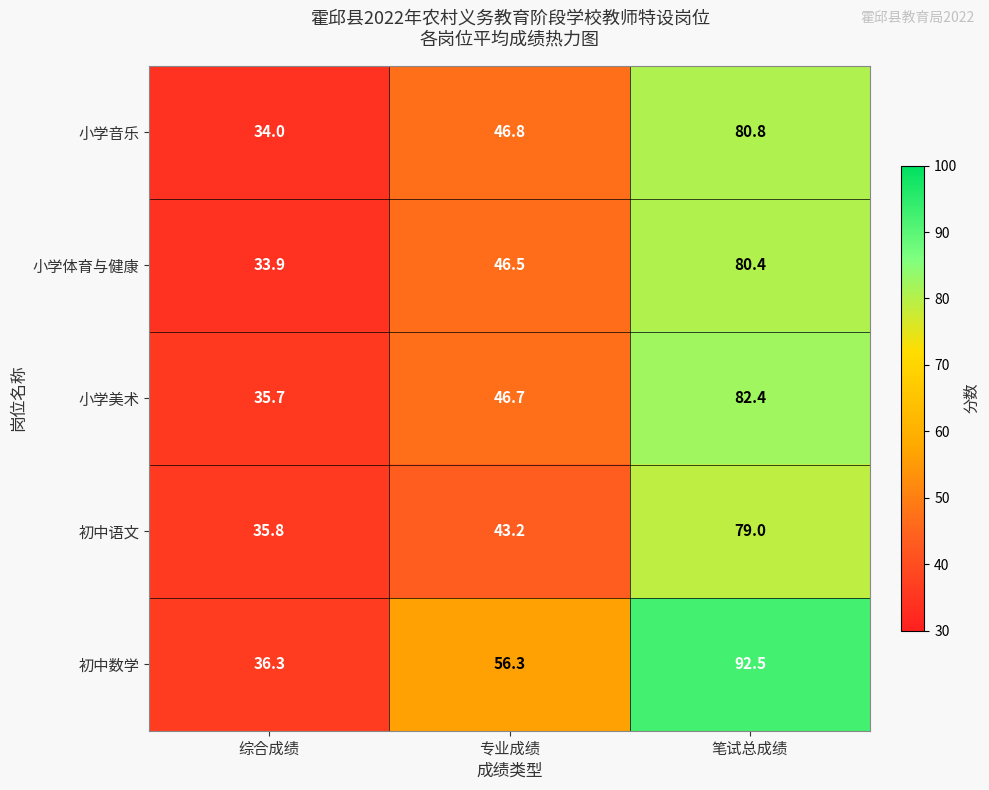

Which series has the widest spread of values?

初中数学